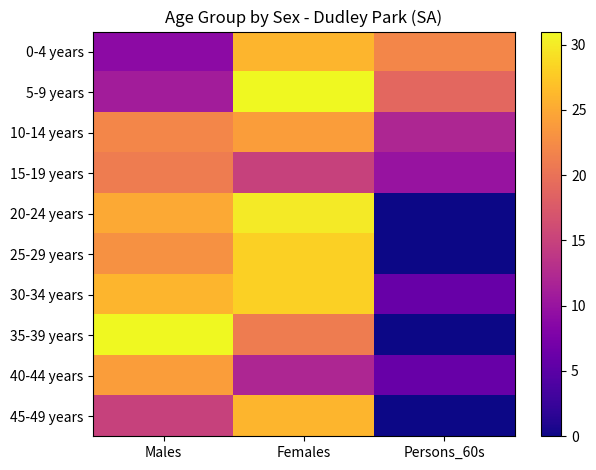

At Males, list the series in order from largest to smallest.

35-39 years, 30-34 years, 20-24 years, 40-44 years, 25-29 years, 10-14 years, 15-19 years, 45-49 years, 5-9 years, 0-4 years